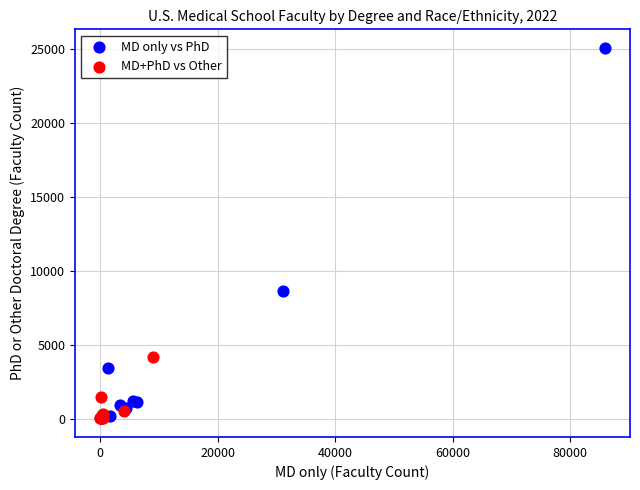

Which series reaches the maximum Y coordinate?

MD only vs PhD